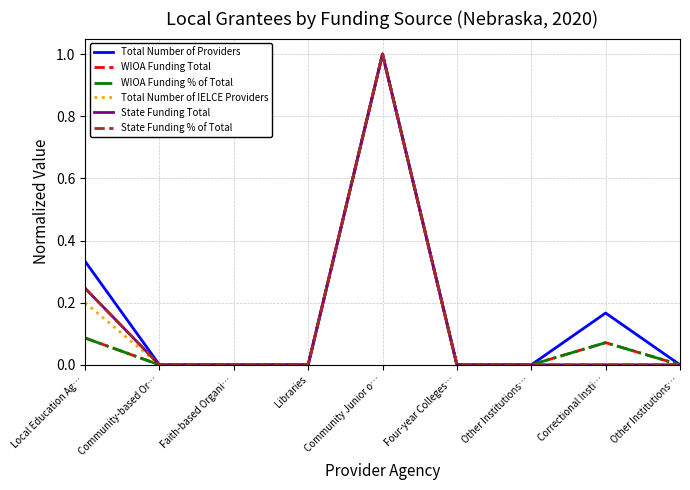

Does the chart have visible grid lines?

Yes